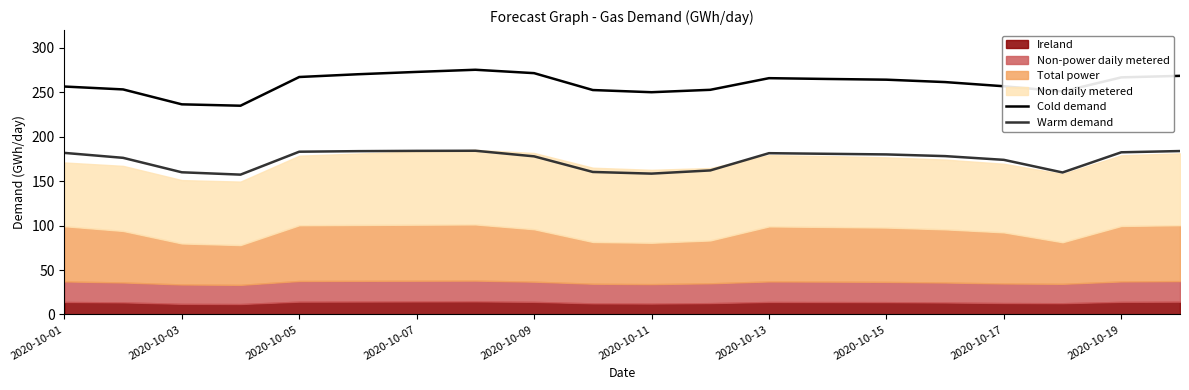

The Cold demand series shows 271.5 at 2020-10-09. True or false?

True